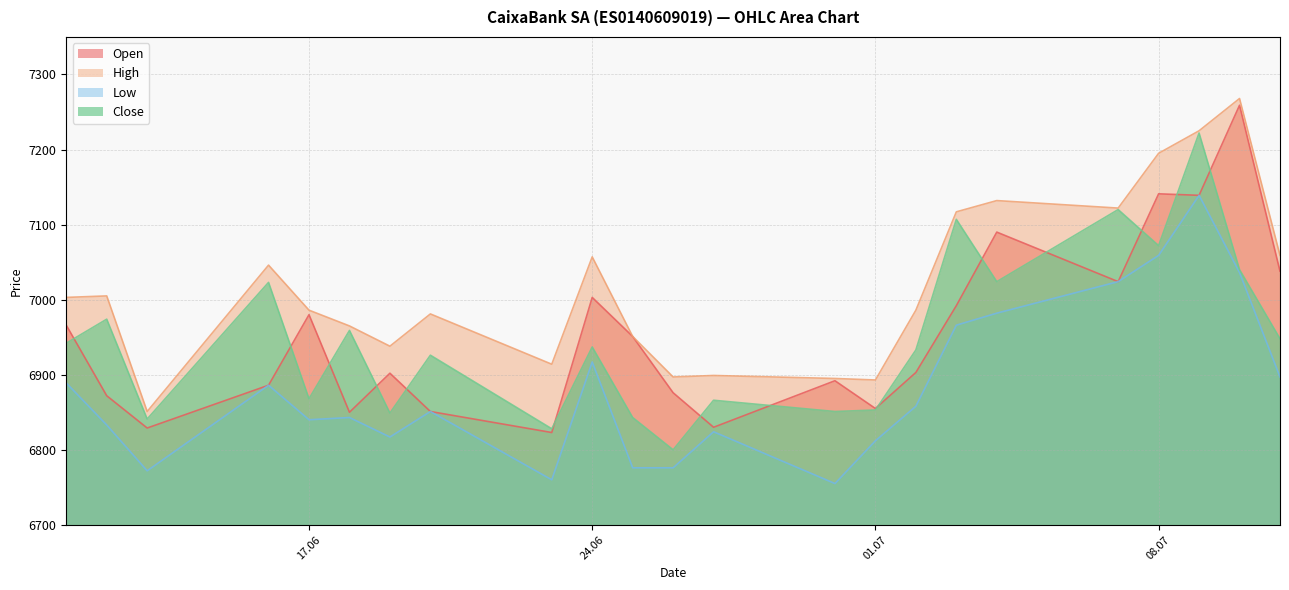

Which series has the largest total across all categories?

High